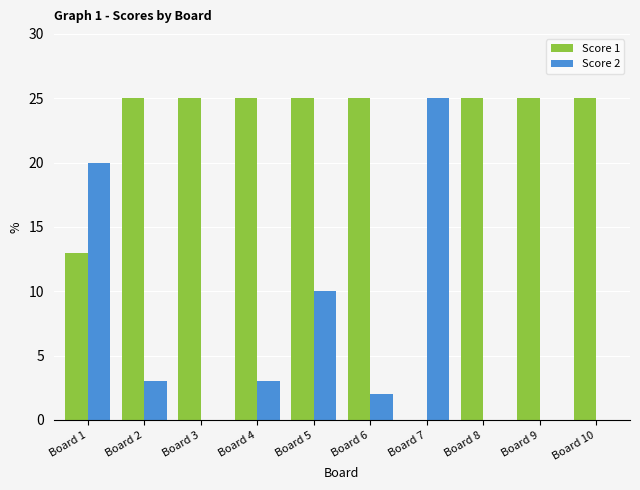

Which series has the largest total across all categories?

Score 1